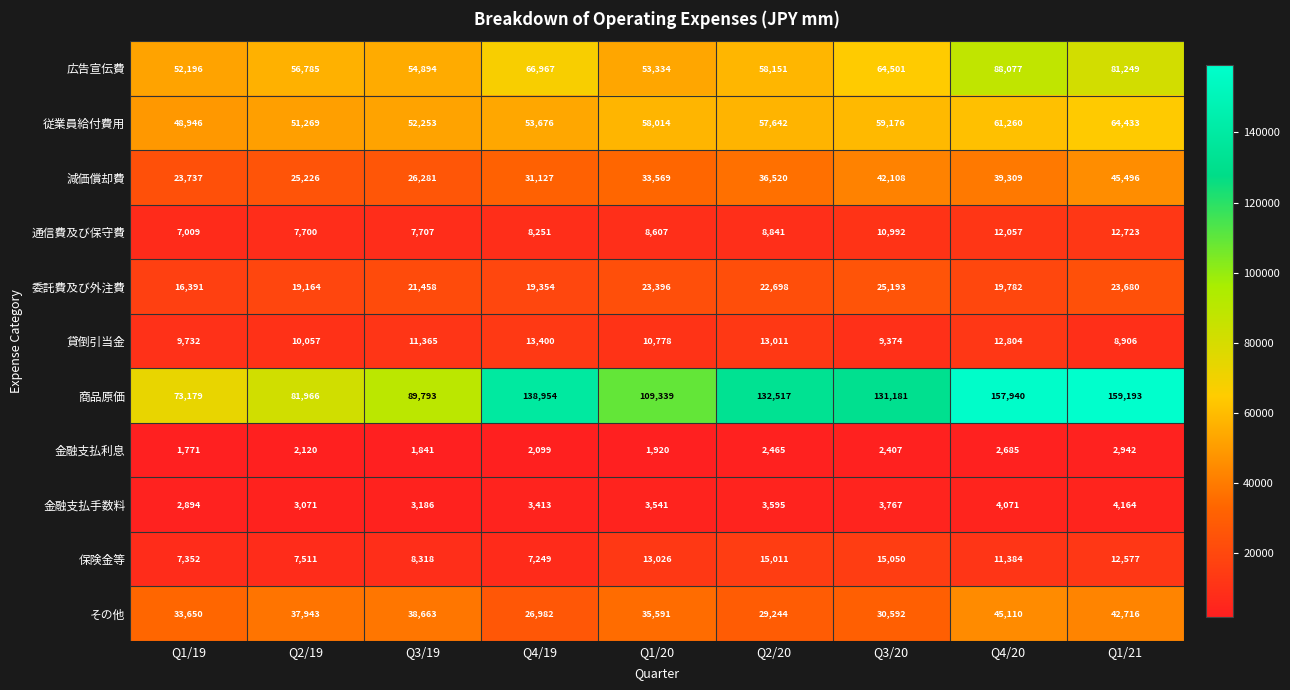

What is the difference between the maximum and minimum values in the 保険金等 series?

7801